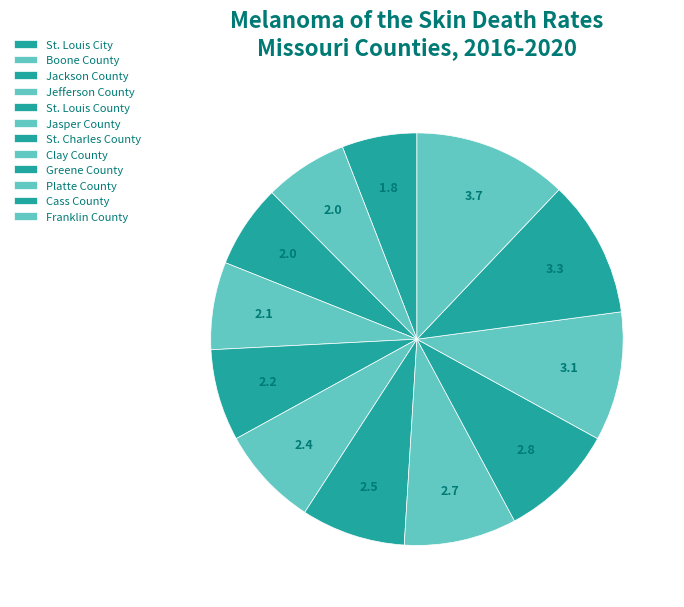

Is Jefferson County the majority of the pie?

No